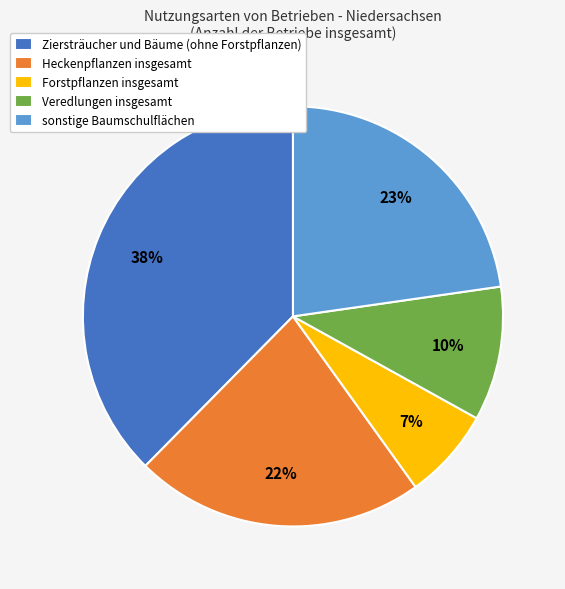

Count the number of slices in the pie.

5